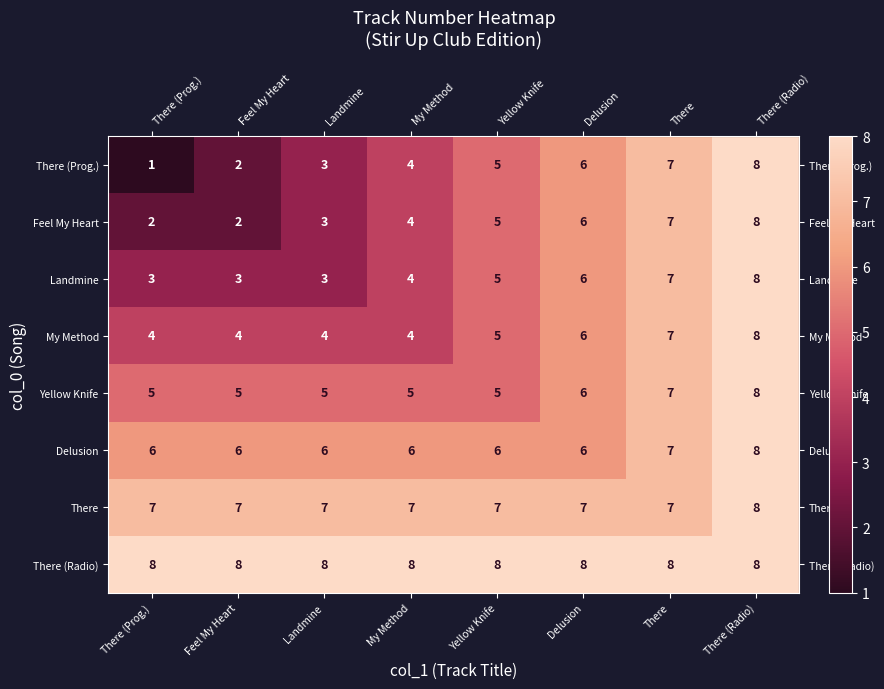

What is the greatest value displayed?

8